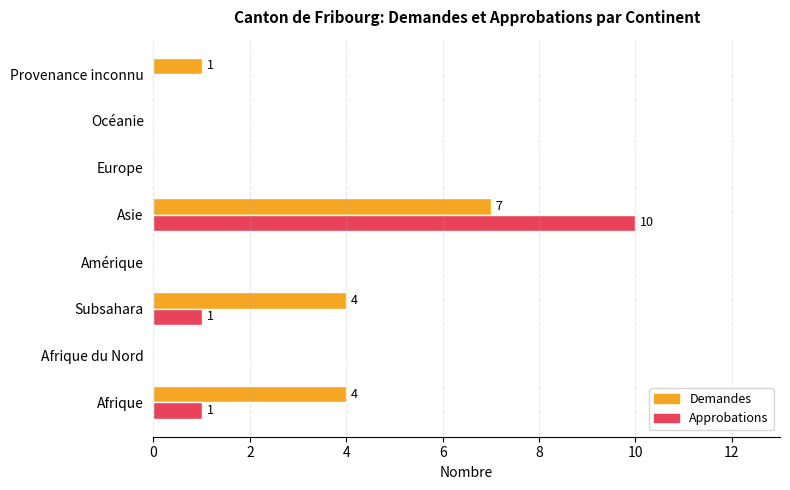

The value of Approbations at Europe is 5. True or false?

False